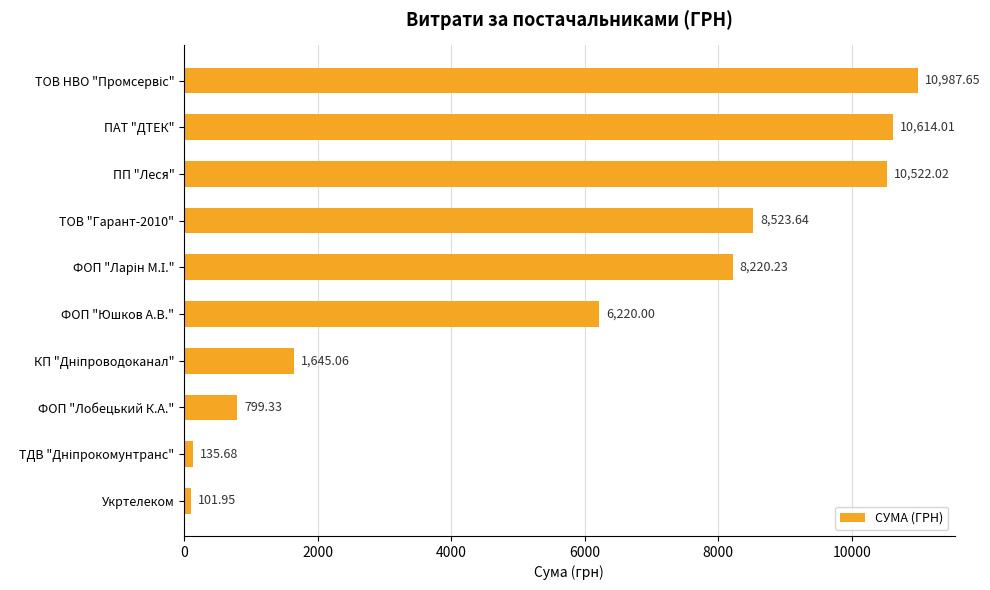

Which category has the lowest value across all series?

Укртелеком